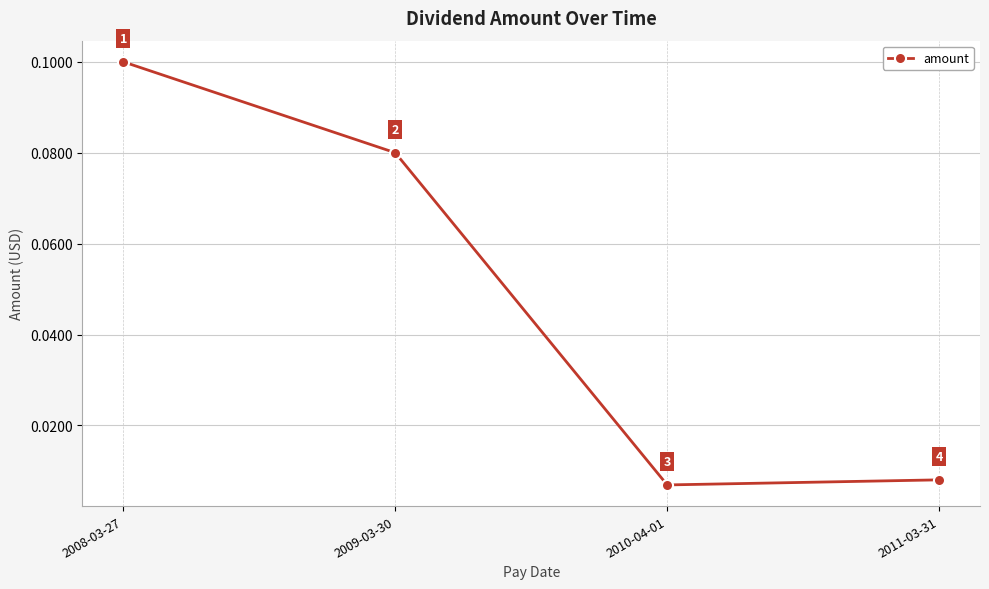

How many lines are shown in the chart?

1